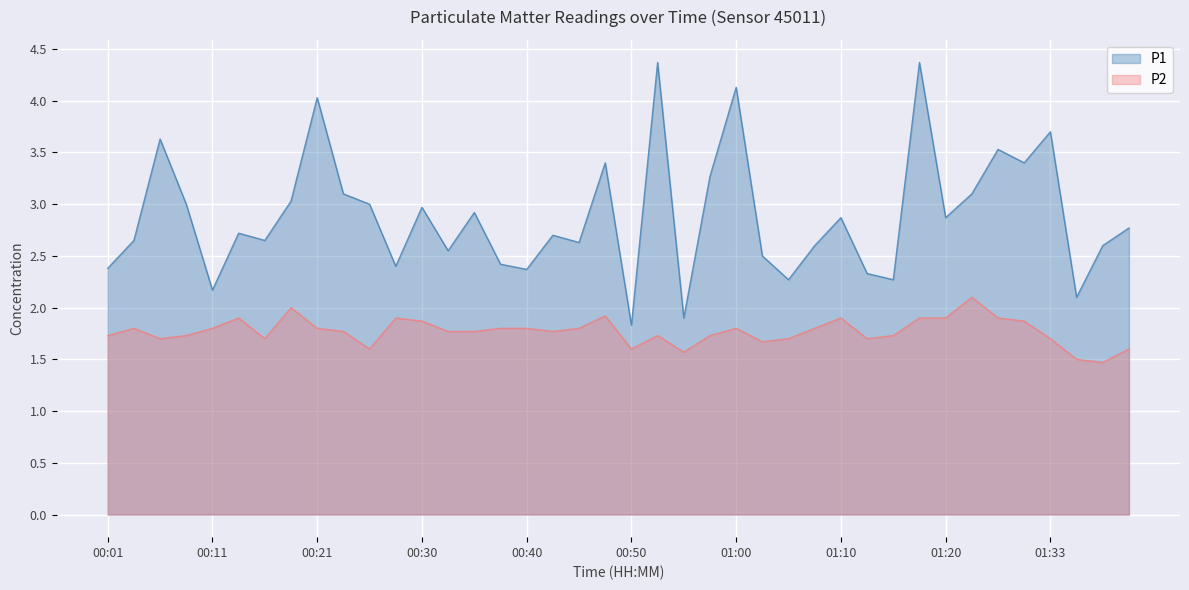

Which series has the largest total across all categories?

P1